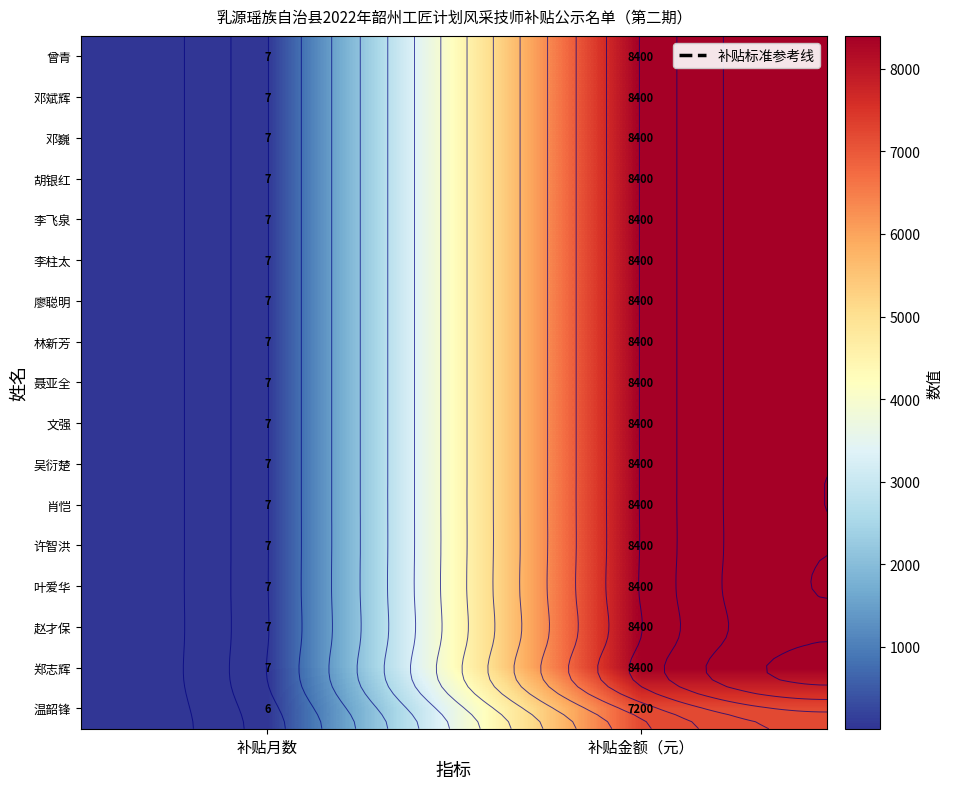

What is the spread (max minus min) of values at 补贴金额（元）?

1200